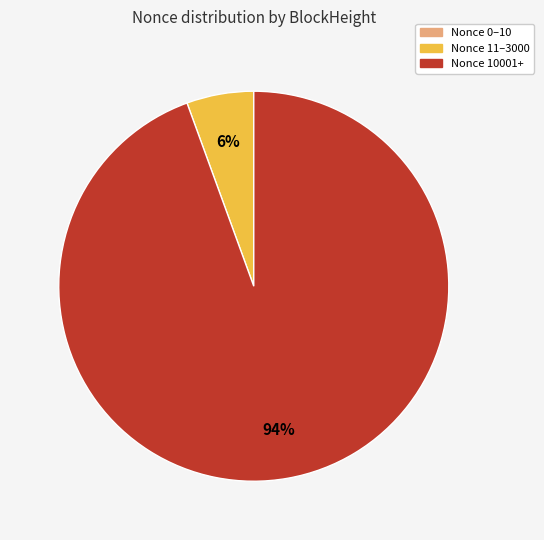

Between Nonce 10001+ and Nonce 11–3000, which is larger?

Nonce 10001+